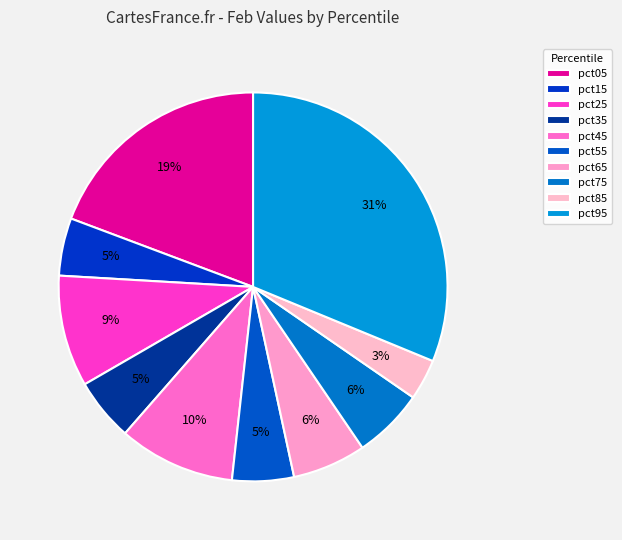

Count the number of slices in the pie.

10